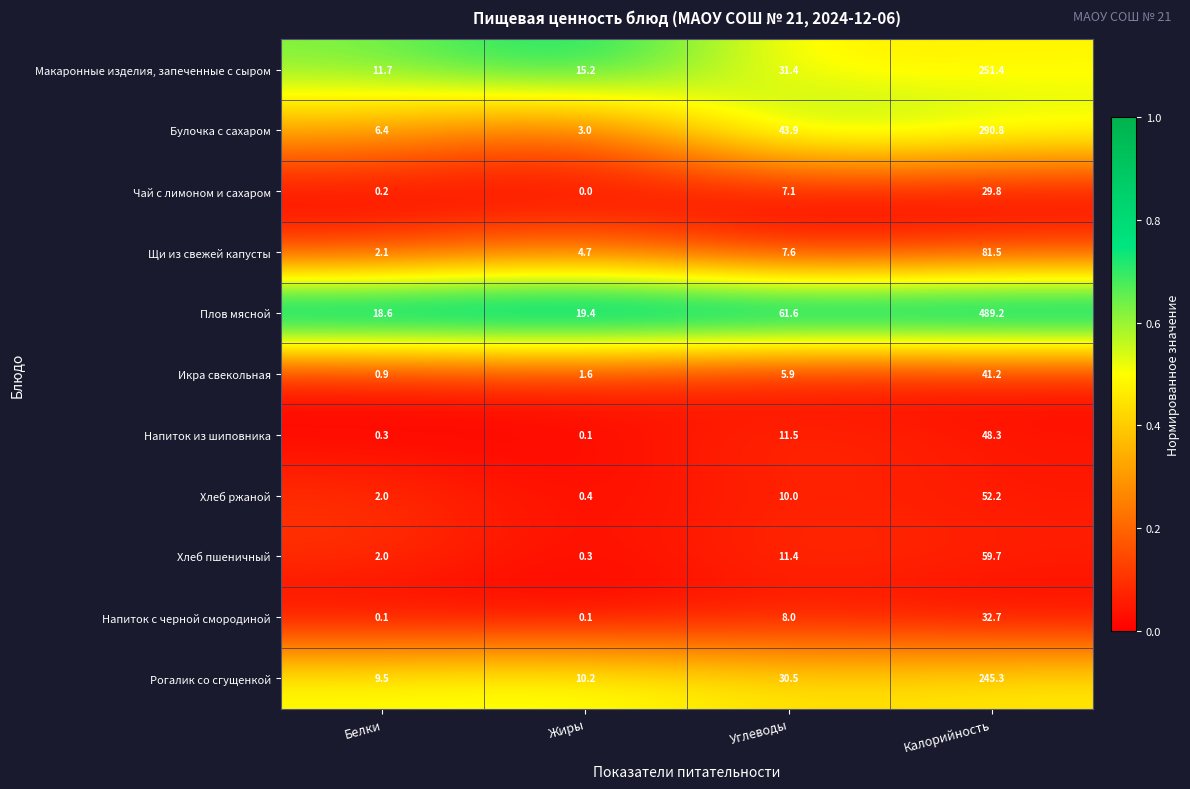

Is the value of Напиток с черной смородиной at Жиры greater than the value of Хлеб ржаной at Углеводы?

No